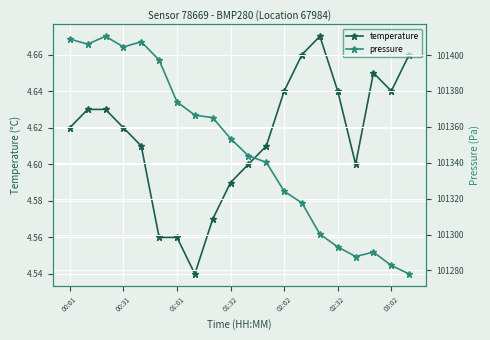

What is the maximum value for temperature?

4.7